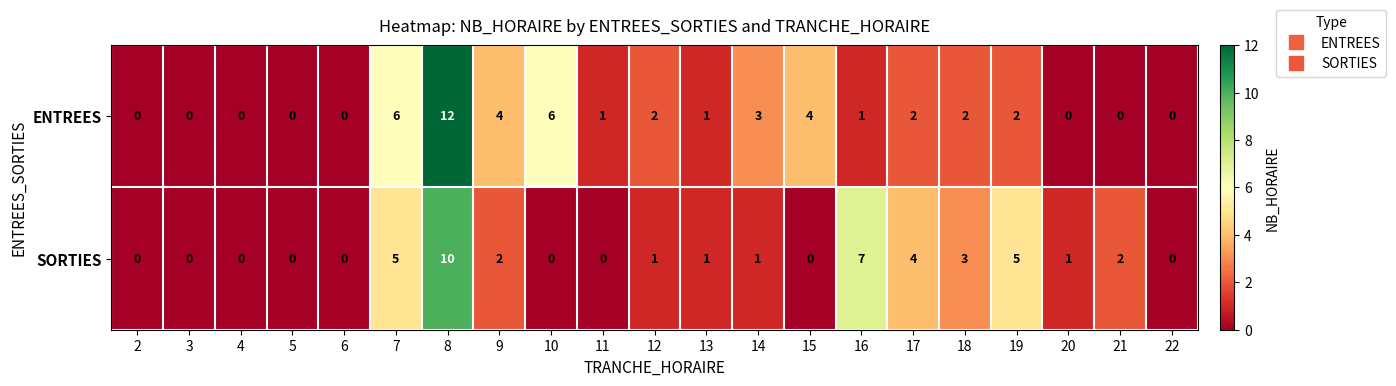

Rank the series by their maximum value, from lowest to highest.

SORTIES, ENTREES